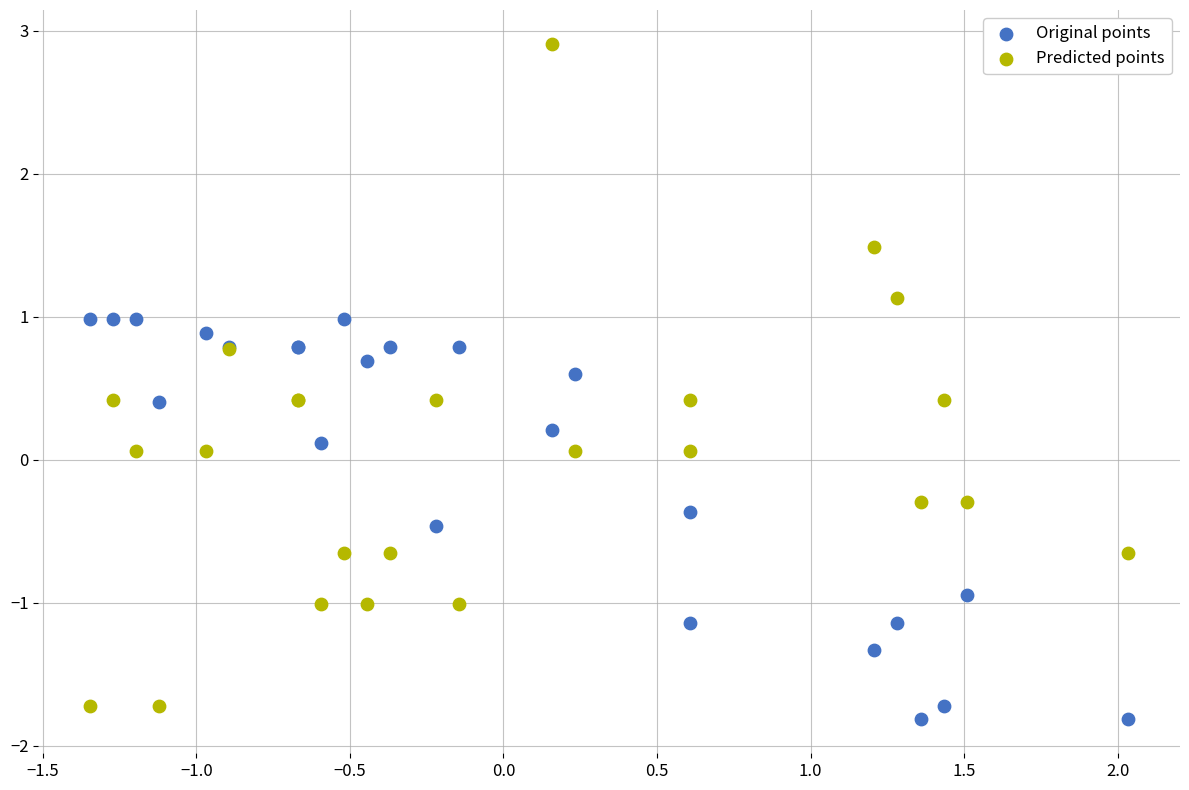

Which series reaches the maximum Y coordinate?

Predicted points